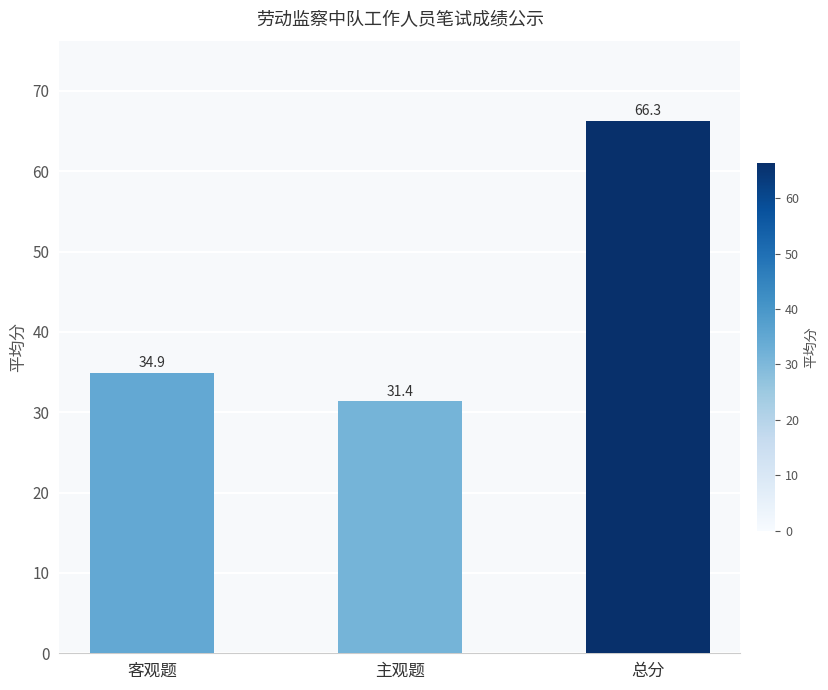

Reading right to left, extract all data points from this chart.

总分=66.3	主观题=31.4	客观题=34.9